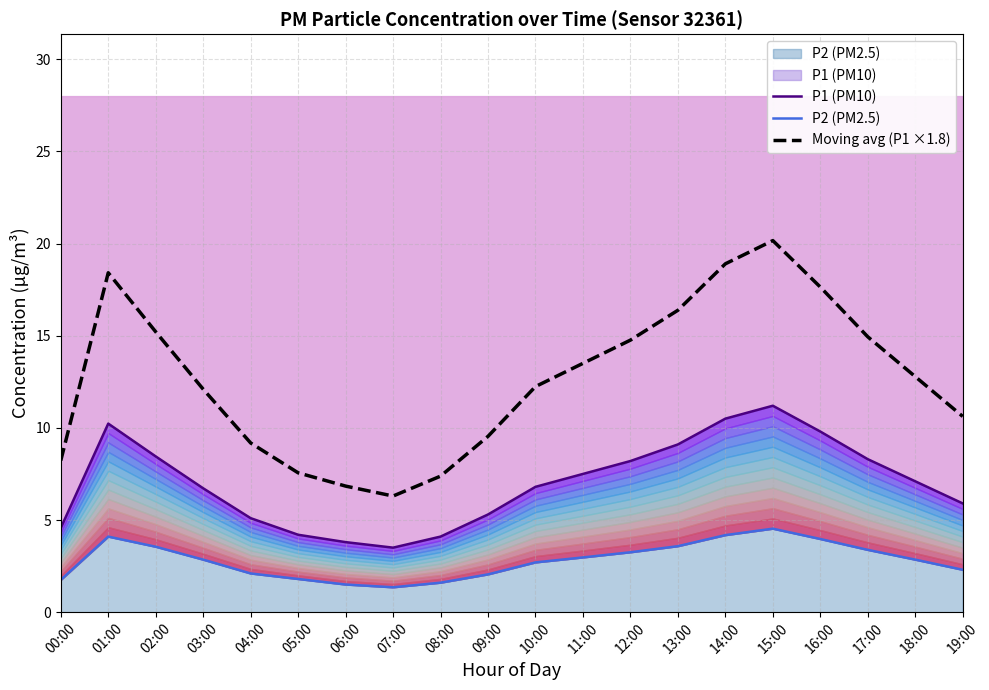

What are all the series names shown in the legend?

P1 (PM10), P2 (PM2.5), Moving avg (P1 ×1.8)